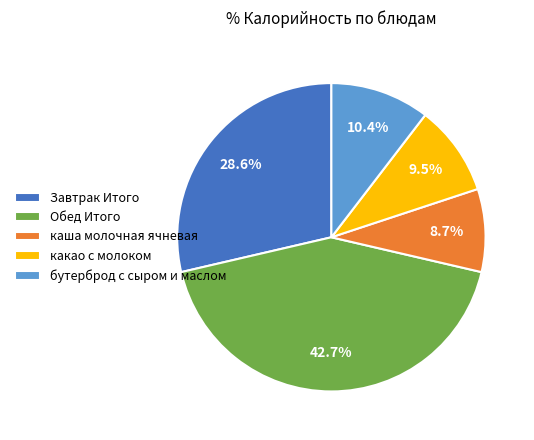

What is the smallest slice in the pie chart?

каша молочная ячневая